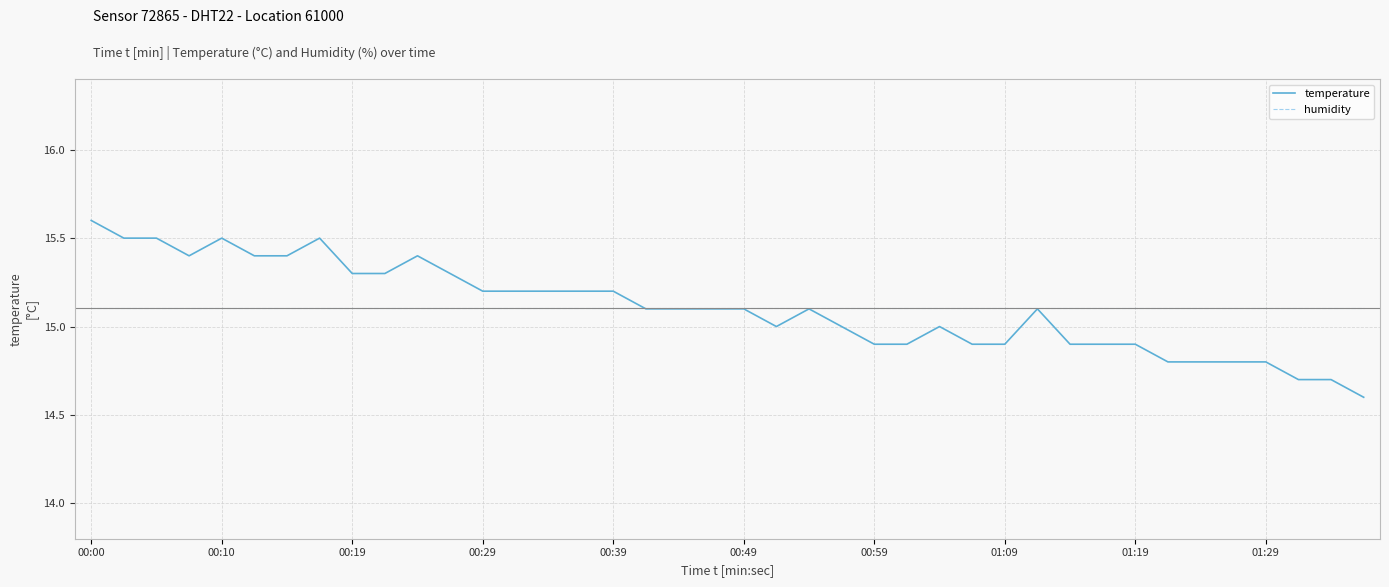

List the series in order of their peak value, lowest first.

humidity, temperature